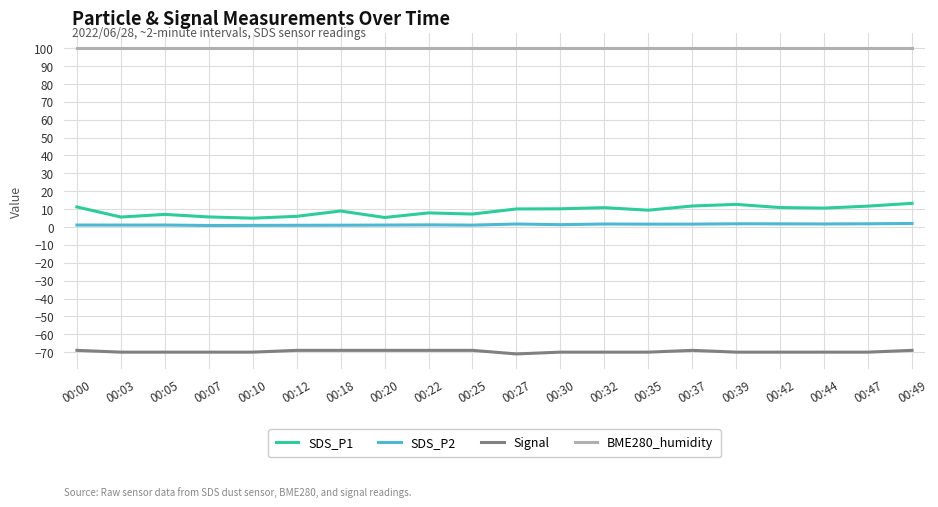

What is the sum of all Signal values?

-1393.0